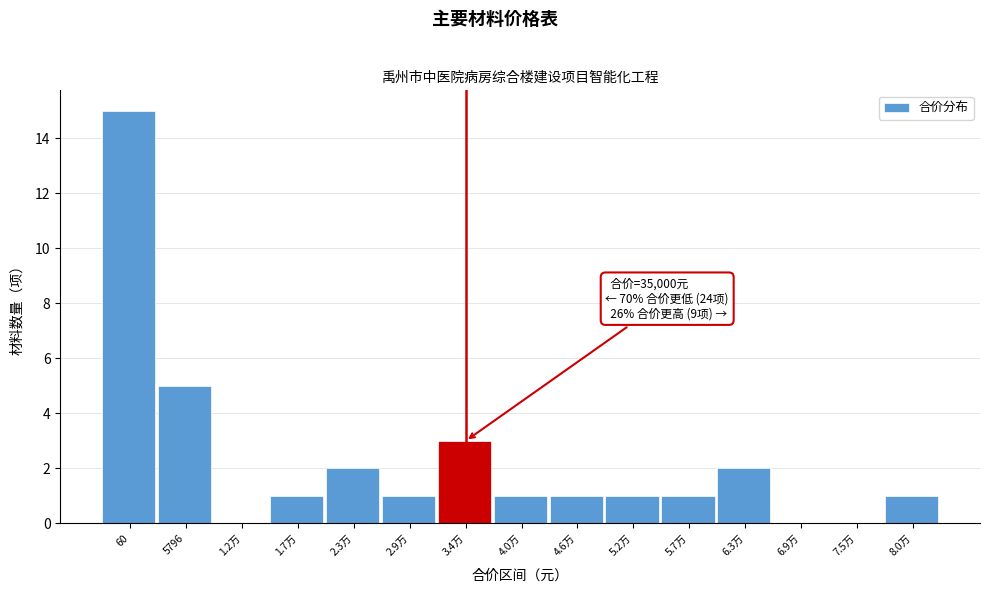

Reading left to right, list all the values displayed in this chart.

60=15	5796=5	1.2万=0	1.7万=1	2.3万=2	2.9万=1	3.4万=3	4.0万=1	4.6万=1	5.2万=1	5.7万=1	6.3万=2	6.9万=0	7.5万=0	8.0万=1